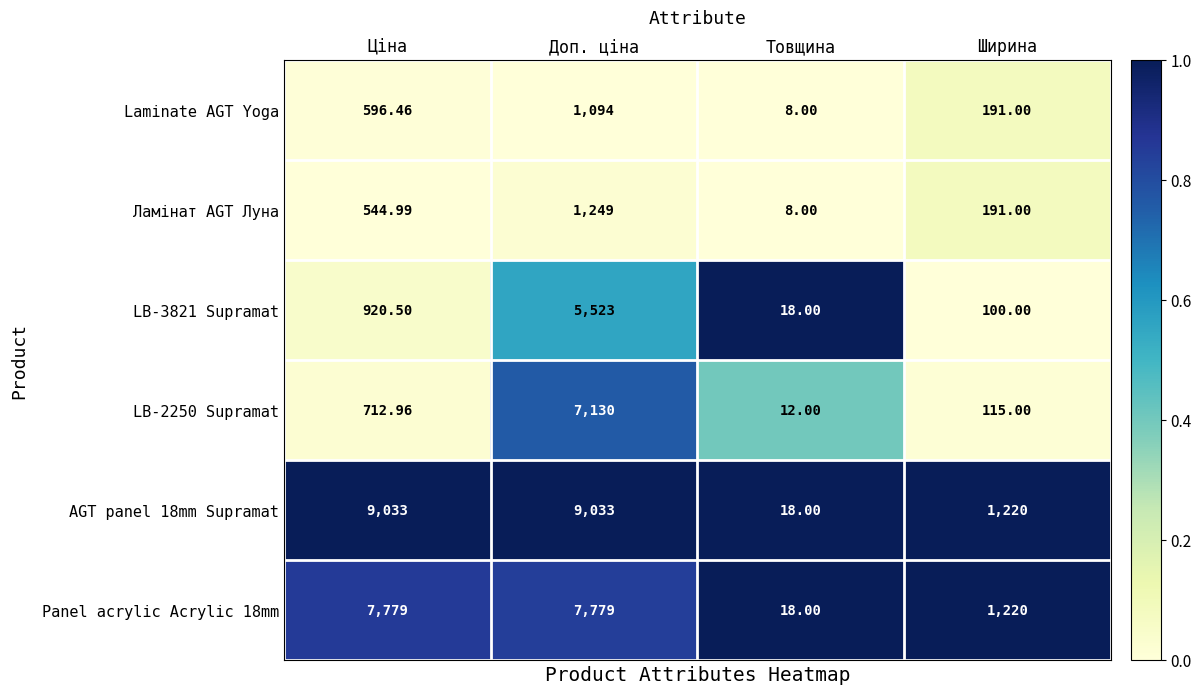

Rank the categories by Laminate AGT Yoga value from lowest to highest.

Товщина, Ширина, Ціна, Доп. ціна